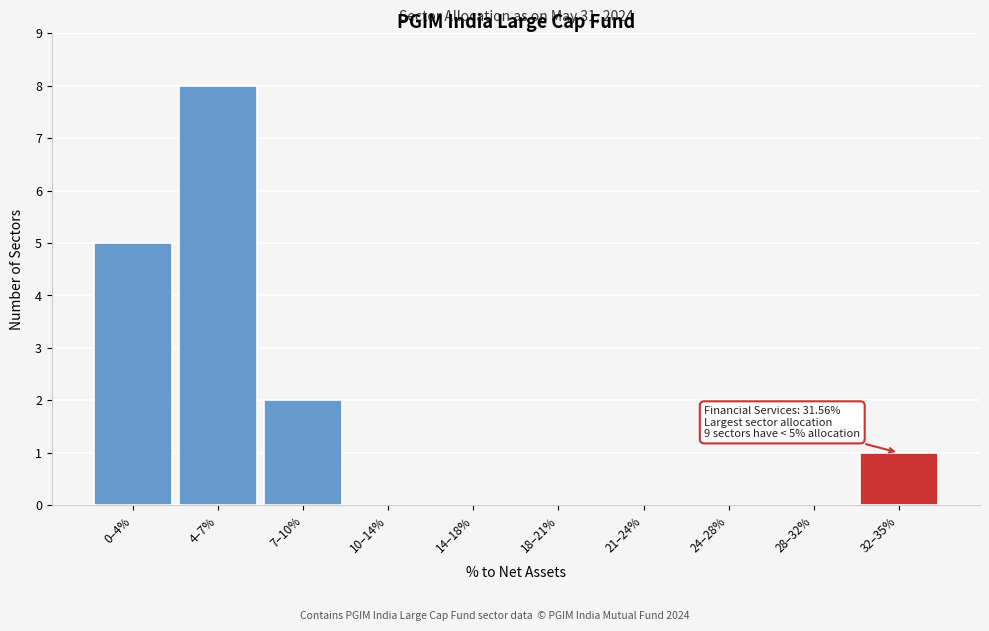

Reading left to right, what are all the values shown in this chart?

0–4%=5	4–7%=8	7–10%=2	10–14%=0	14–18%=0	18–21%=0	21–24%=0	24–28%=0	28–32%=0	32–35%=1